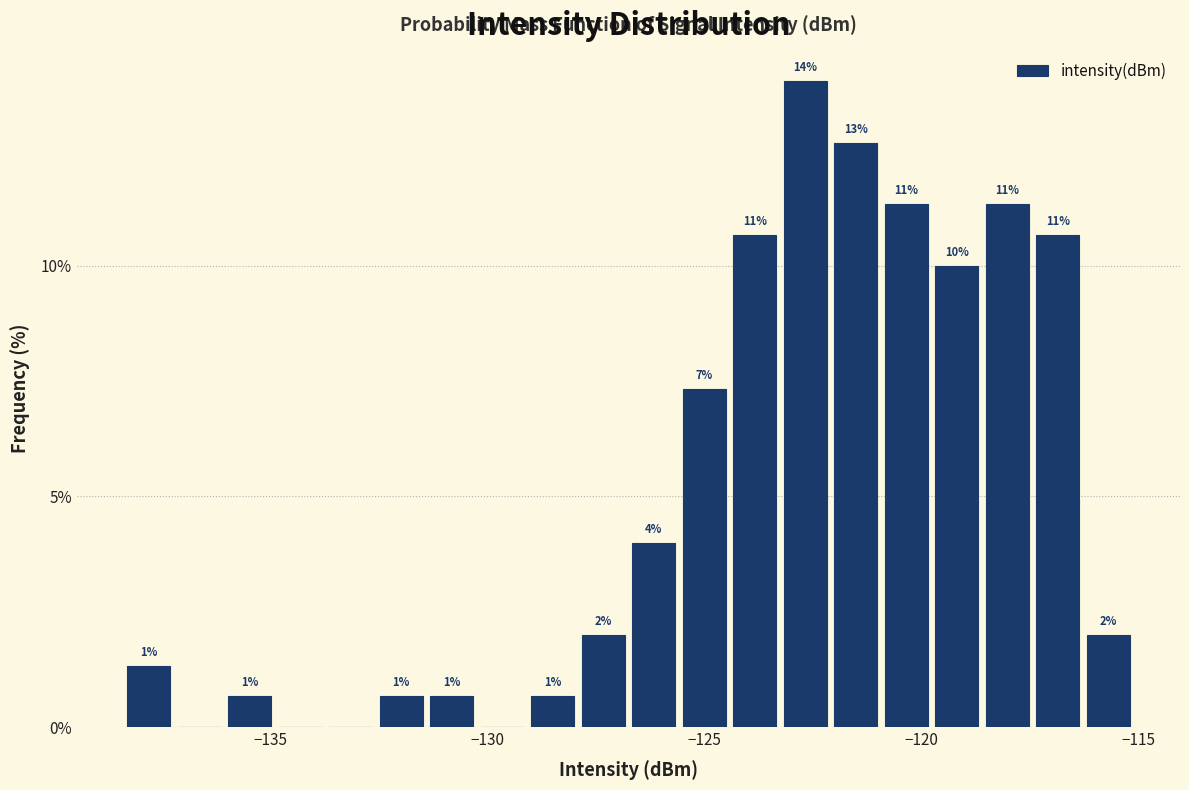

Around what value on the x-axis is the tallest bar? Give the approximate position of its centre, as read against the axis.

-122.5